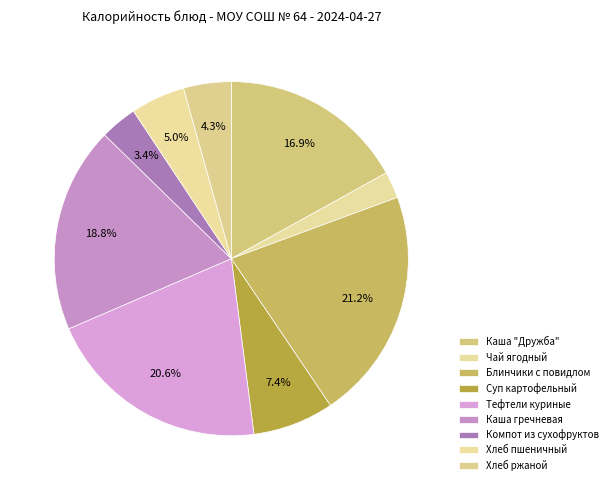

To the nearest percent, what is the difference between the largest and smallest slice percentages?

19%